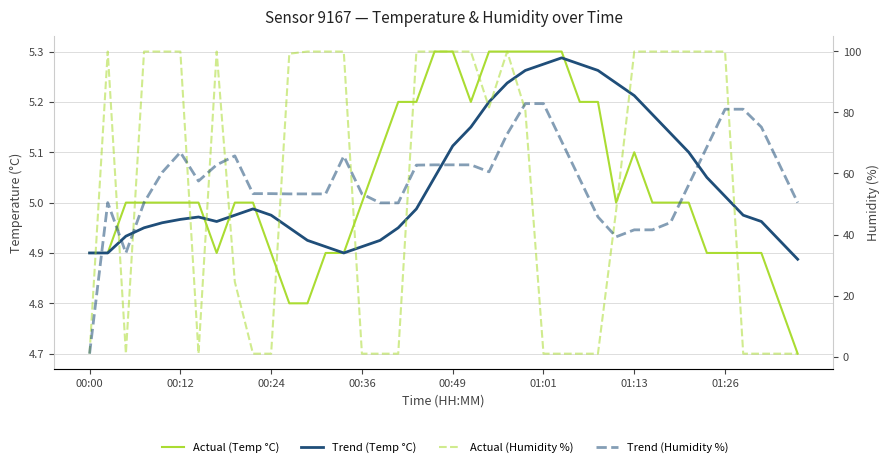

What is the sum of the Trend (Humidity %) values at 27 and 38?

120.9